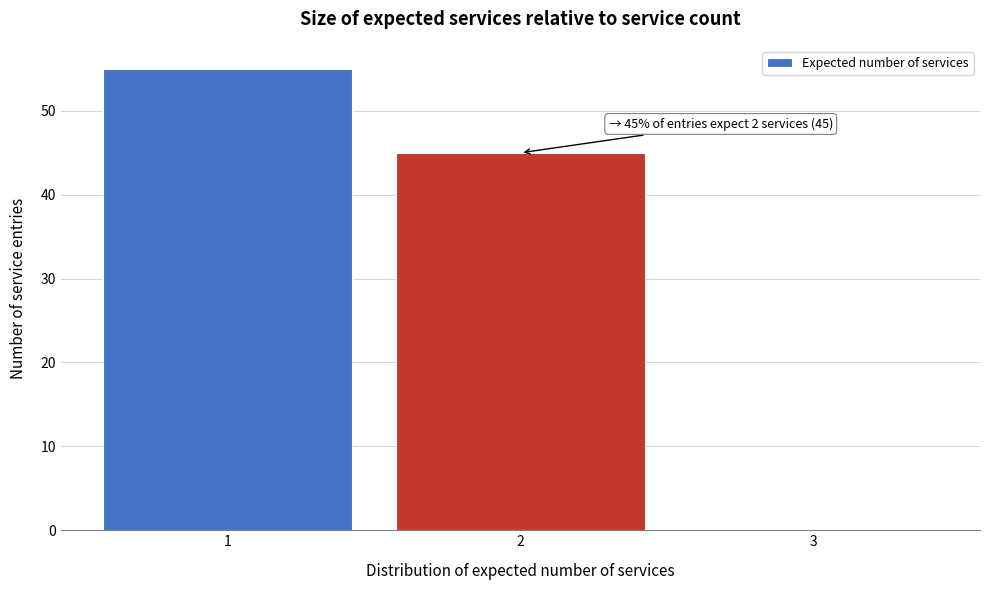

Which range on the x-axis has the tallest bar?

0.5 to 1.5